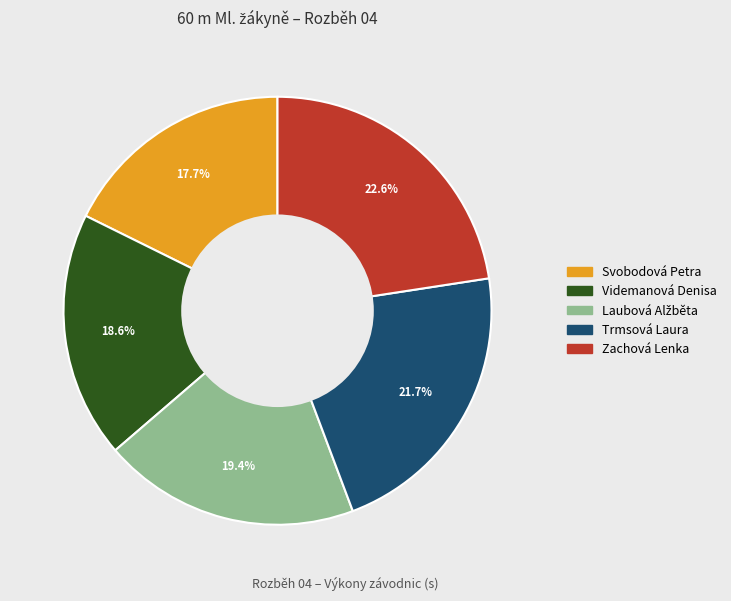

Between Svobodová Petra and Zachová Lenka, which is larger?

Zachová Lenka